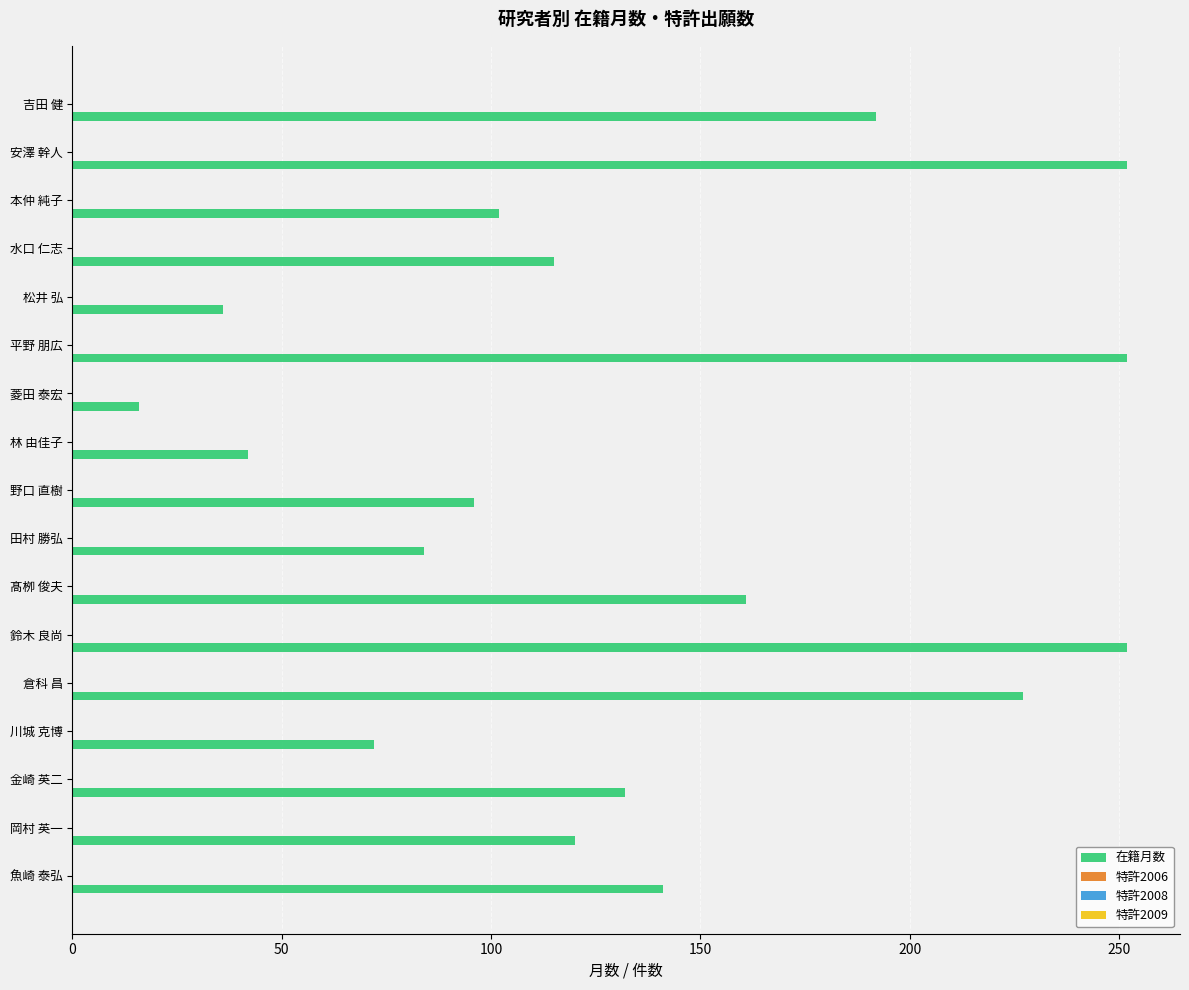

What is the sum of all values?

2292